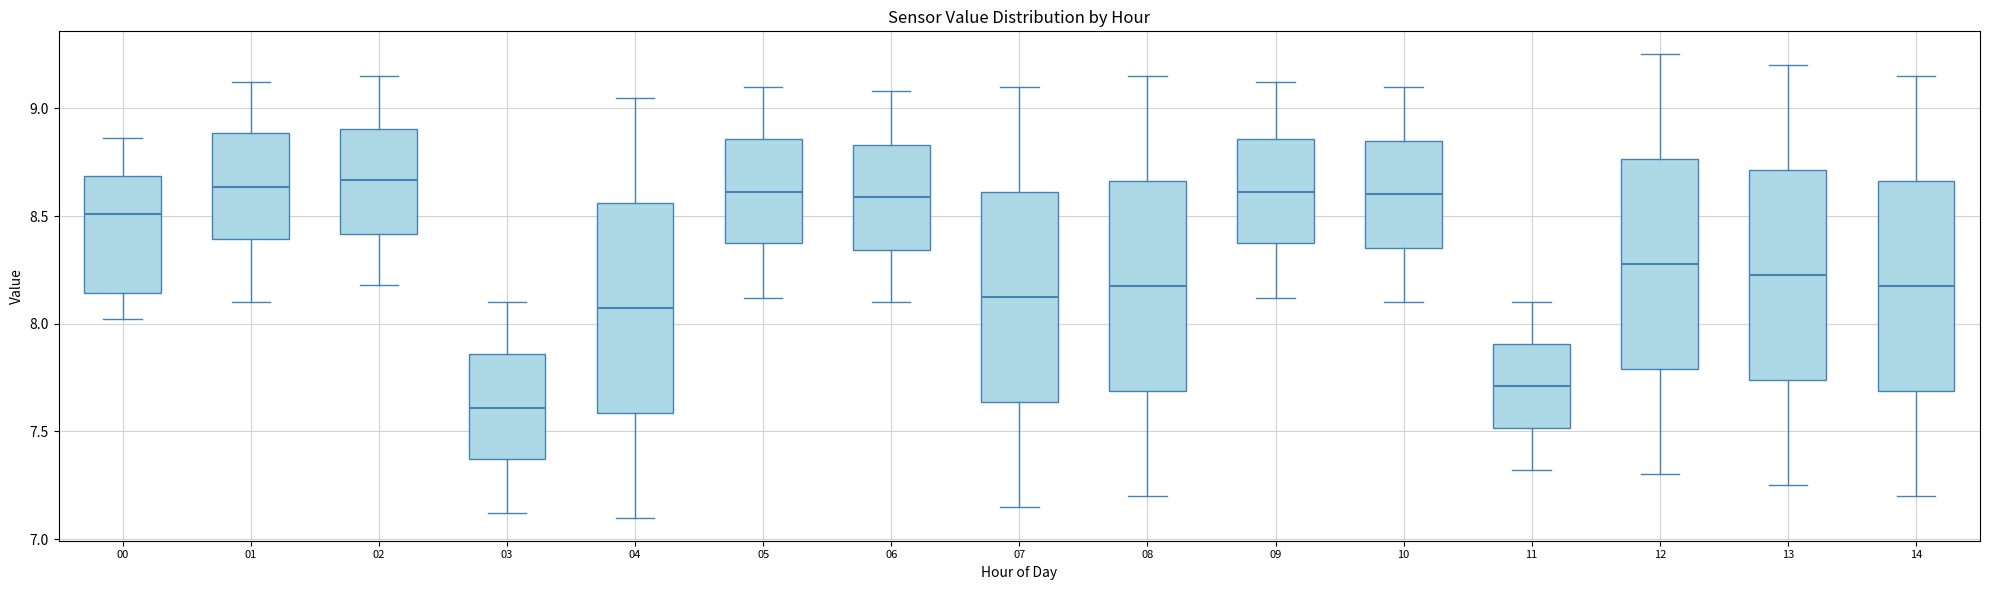

Where does the lower whisker of the box at x = 10 end on the y-axis? The values are not printed on the chart, so give them approximately, as read against the axis.

8.10